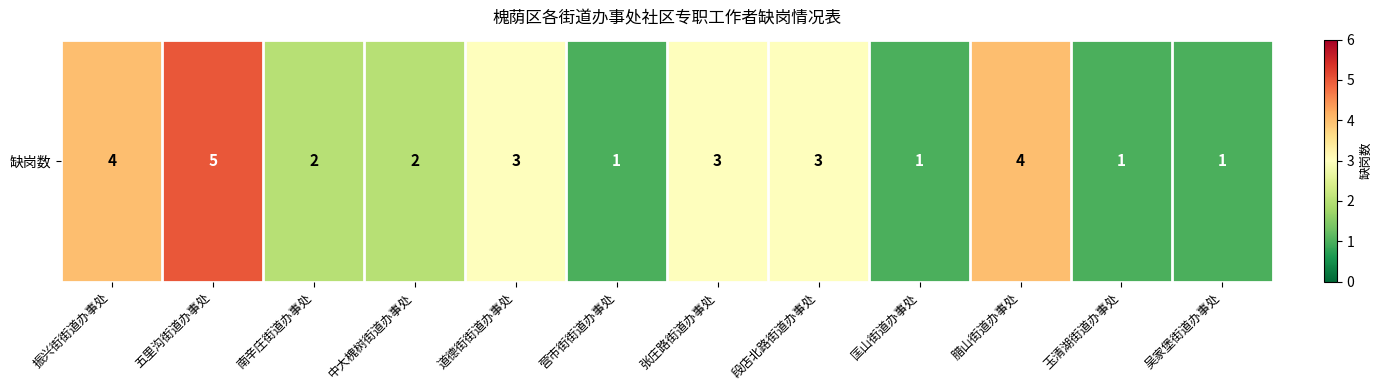

What value does the data have at 吴家堡街道办事处?

1